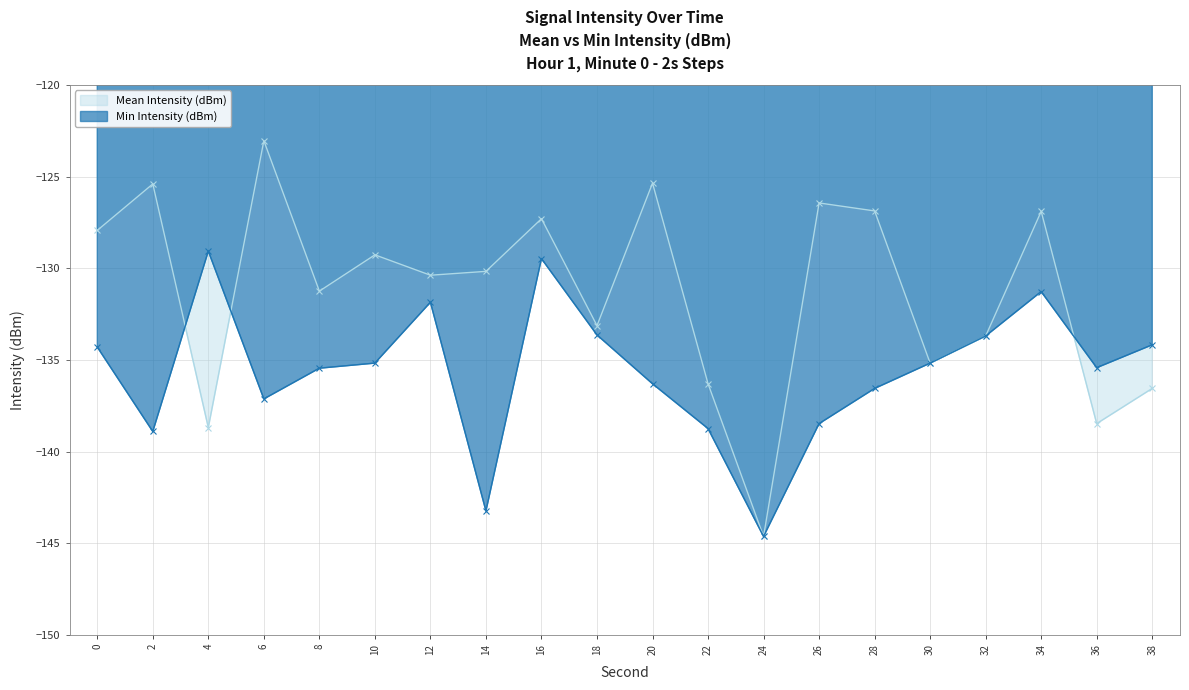

What is the sum of the Mean Intensity (dBm) values at 12 and 0?

-258.3